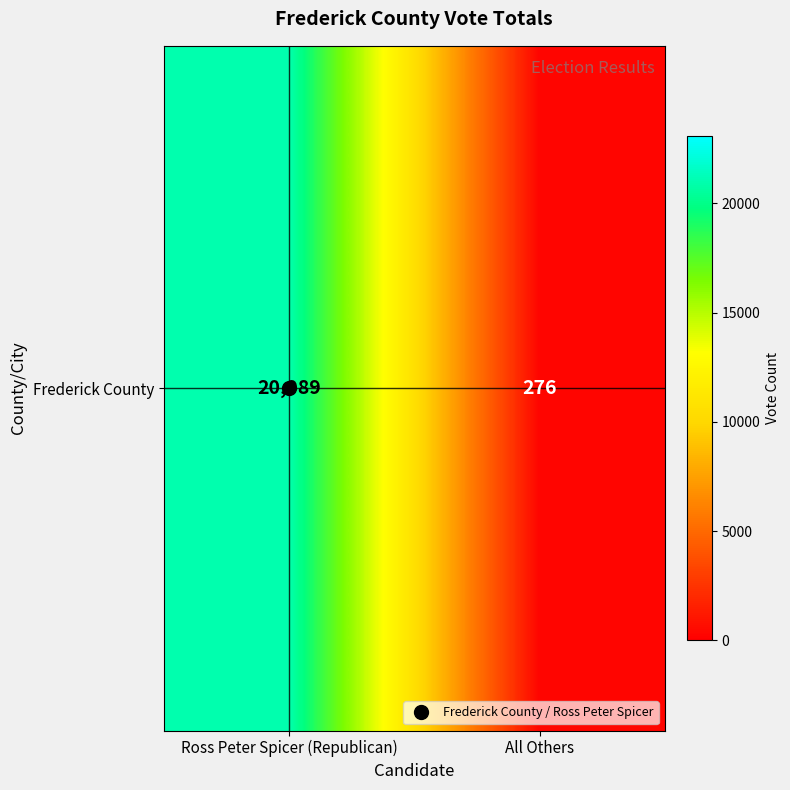

How many values are below 20989?

1